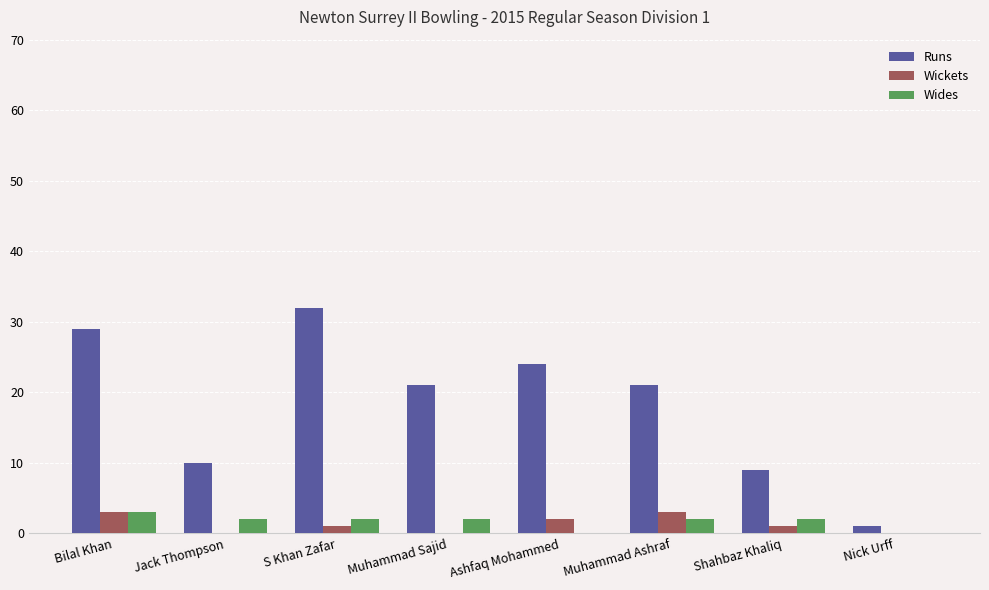

Which label corresponds to the largest value in the chart?

S Khan Zafar